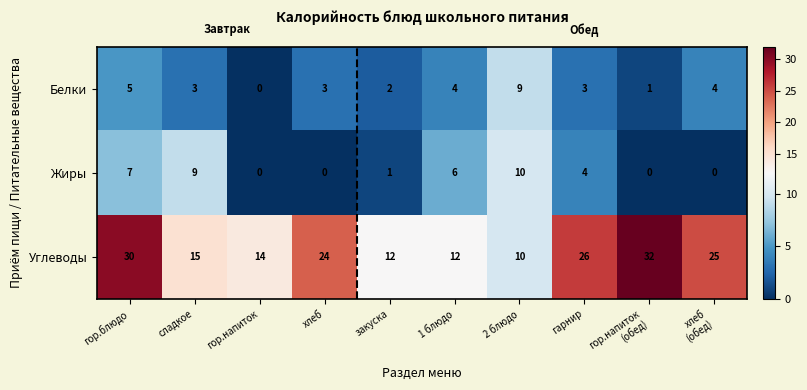

What is the sum of all Углеводы values?

200